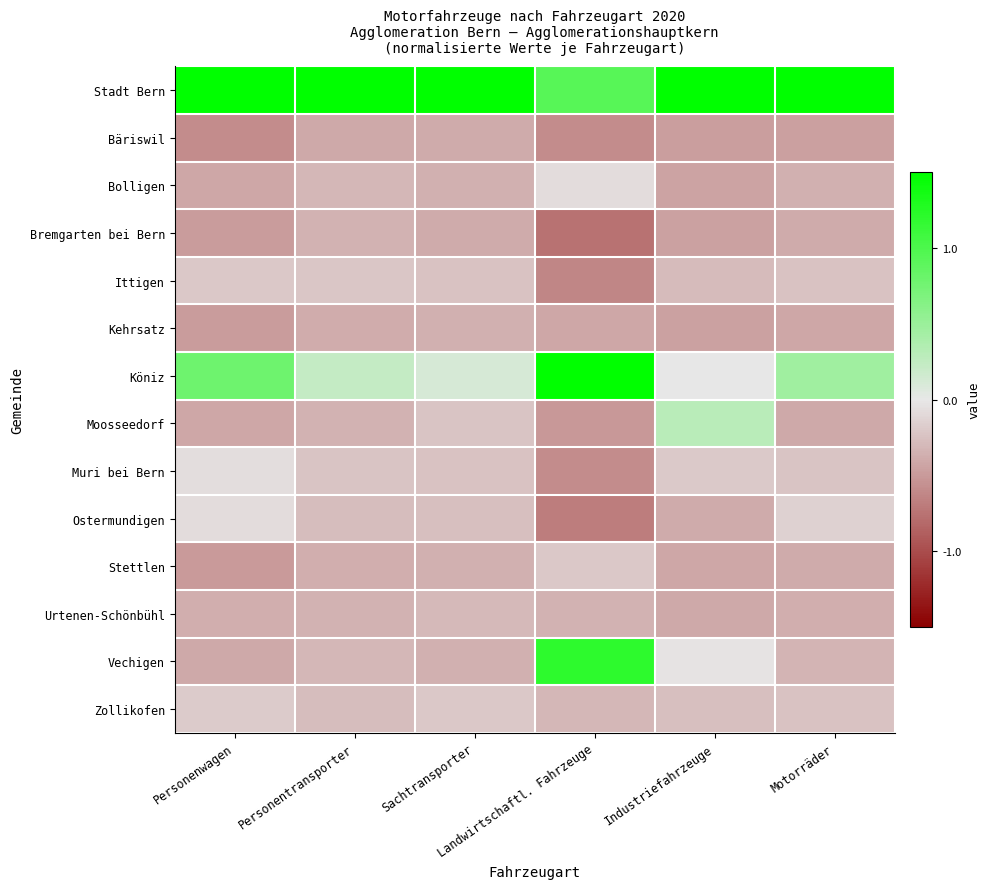

Reading left to right, transcribe all the data shown in this chart.

Stadt Bern: Personenwagen=3.4	Personentransporter=3.6	Sachtransporter=3.6	Landwirtschaftl. Fahrzeuge=0.9	Industriefahrzeuge=3.5	Motorräder=3.5
Bäriswil: Personenwagen=-0.6	Personentransporter=-0.4	Sachtransporter=-0.4	Landwirtschaftl. Fahrzeuge=-0.6	Industriefahrzeuge=-0.5	Motorräder=-0.5
Bolligen: Personenwagen=-0.4	Personentransporter=-0.3	Sachtransporter=-0.4	Landwirtschaftl. Fahrzeuge=-0.1	Industriefahrzeuge=-0.4	Motorräder=-0.4
Bremgarten bei Bern: Personenwagen=-0.5	Personentransporter=-0.3	Sachtransporter=-0.4	Landwirtschaftl. Fahrzeuge=-0.8	Industriefahrzeuge=-0.5	Motorräder=-0.4
Ittigen: Personenwagen=-0.2	Personentransporter=-0.2	Sachtransporter=-0.2	Landwirtschaftl. Fahrzeuge=-0.6	Industriefahrzeuge=-0.3	Motorräder=-0.2
Kehrsatz: Personenwagen=-0.5	Personentransporter=-0.4	Sachtransporter=-0.4	Landwirtschaftl. Fahrzeuge=-0.4	Industriefahrzeuge=-0.5	Motorräder=-0.4
Köniz: Personenwagen=0.8	Personentransporter=0.2	Sachtransporter=0.1	Landwirtschaftl. Fahrzeuge=3.0	Industriefahrzeuge=-0.0	Motorräder=0.5
Moosseedorf: Personenwagen=-0.4	Personentransporter=-0.4	Sachtransporter=-0.2	Landwirtschaftl. Fahrzeuge=-0.5	Industriefahrzeuge=0.3	Motorräder=-0.4
Muri bei Bern: Personenwagen=-0.1	Personentransporter=-0.2	Sachtransporter=-0.2	Landwirtschaftl. Fahrzeuge=-0.6	Industriefahrzeuge=-0.2	Motorräder=-0.2
Ostermundigen: Personenwagen=-0.1	Personentransporter=-0.3	Sachtransporter=-0.3	Landwirtschaftl. Fahrzeuge=-0.7	Industriefahrzeuge=-0.4	Motorräder=-0.1
Stettlen: Personenwagen=-0.5	Personentransporter=-0.4	Sachtransporter=-0.4	Landwirtschaftl. Fahrzeuge=-0.2	Industriefahrzeuge=-0.4	Motorräder=-0.4
Urtenen-Schönbühl: Personenwagen=-0.4	Personentransporter=-0.3	Sachtransporter=-0.3	Landwirtschaftl. Fahrzeuge=-0.4	Industriefahrzeuge=-0.4	Motorräder=-0.4
Vechigen: Personenwagen=-0.4	Personentransporter=-0.3	Sachtransporter=-0.4	Landwirtschaftl. Fahrzeuge=1.2	Industriefahrzeuge=-0.0	Motorräder=-0.3
Zollikofen: Personenwagen=-0.2	Personentransporter=-0.3	Sachtransporter=-0.2	Landwirtschaftl. Fahrzeuge=-0.3	Industriefahrzeuge=-0.3	Motorräder=-0.2